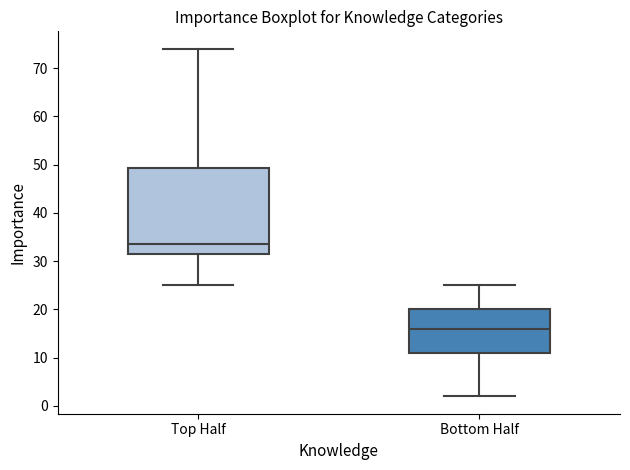

Where is the upper edge of the box for Top Half on the y-axis? The values are not printed on the chart, so give them approximately, as read against the axis.

49